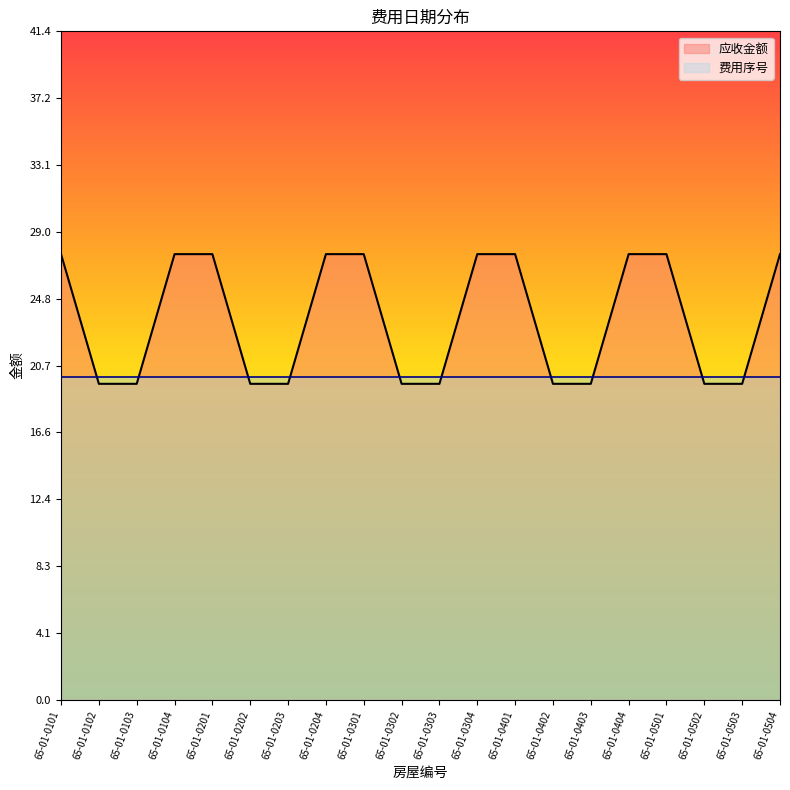

What is the maximum value shown in the chart?

27.6